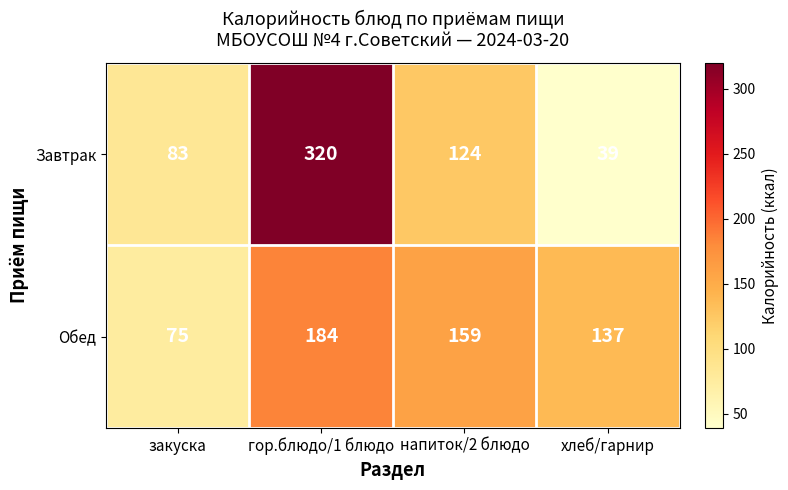

Rank the series by their average value, from highest to lowest.

Завтрак, Обед